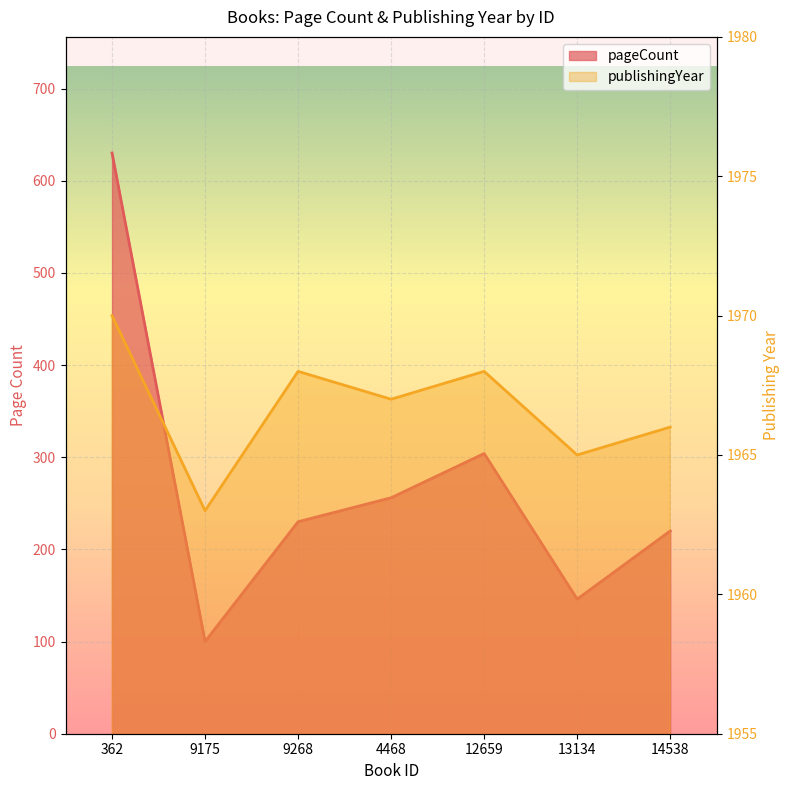

Which category has the lowest value in the publishingYear series?

9175